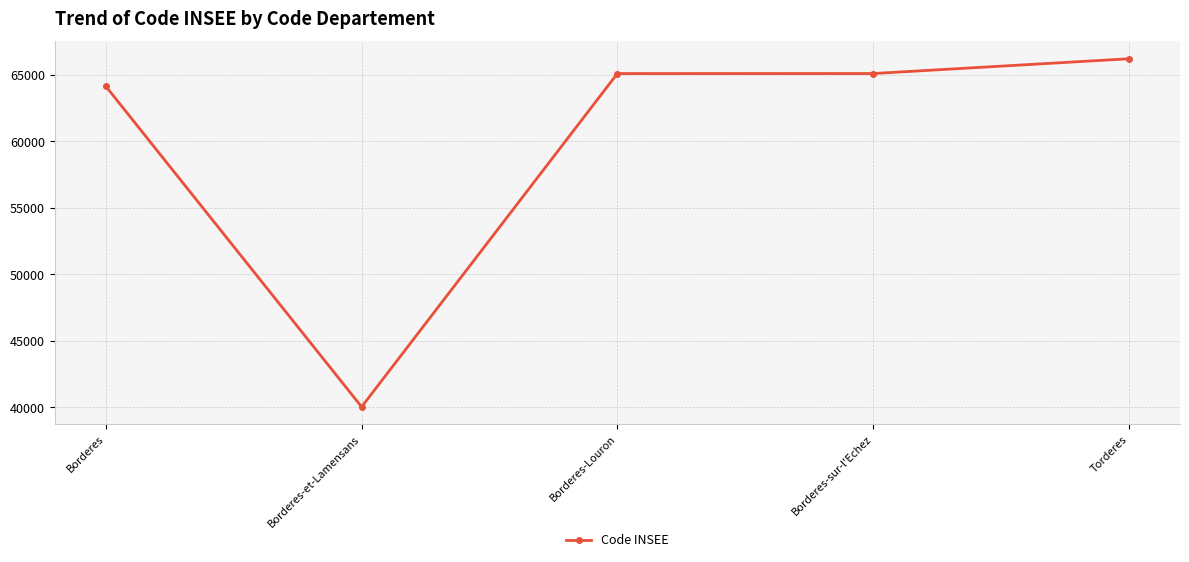

Which has a higher value, Borderes-Louron or Torderes?

Torderes